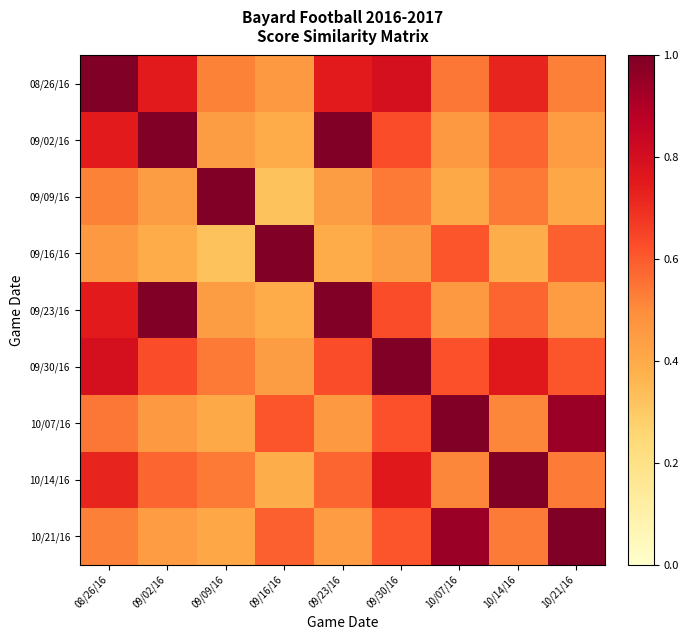

Rank the series at 10/07/16 from lowest to highest value.

09/09/16, 09/02/16, 09/23/16, 10/14/16, 08/26/16, 09/16/16, 09/30/16, 10/21/16, 10/07/16